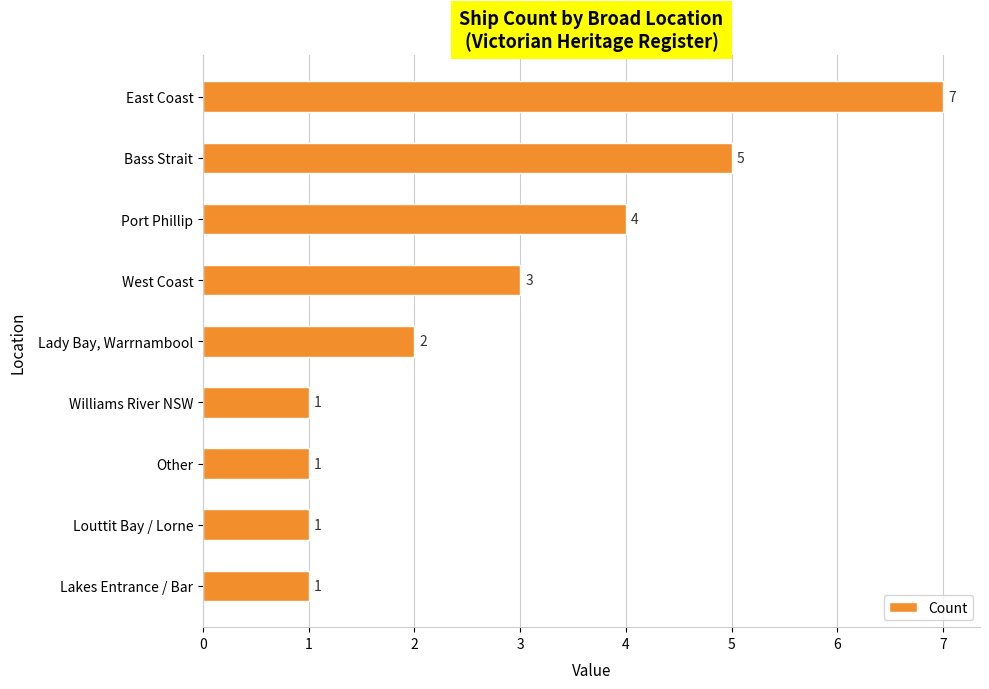

Where is the data nearest to the value 4?

Port Phillip